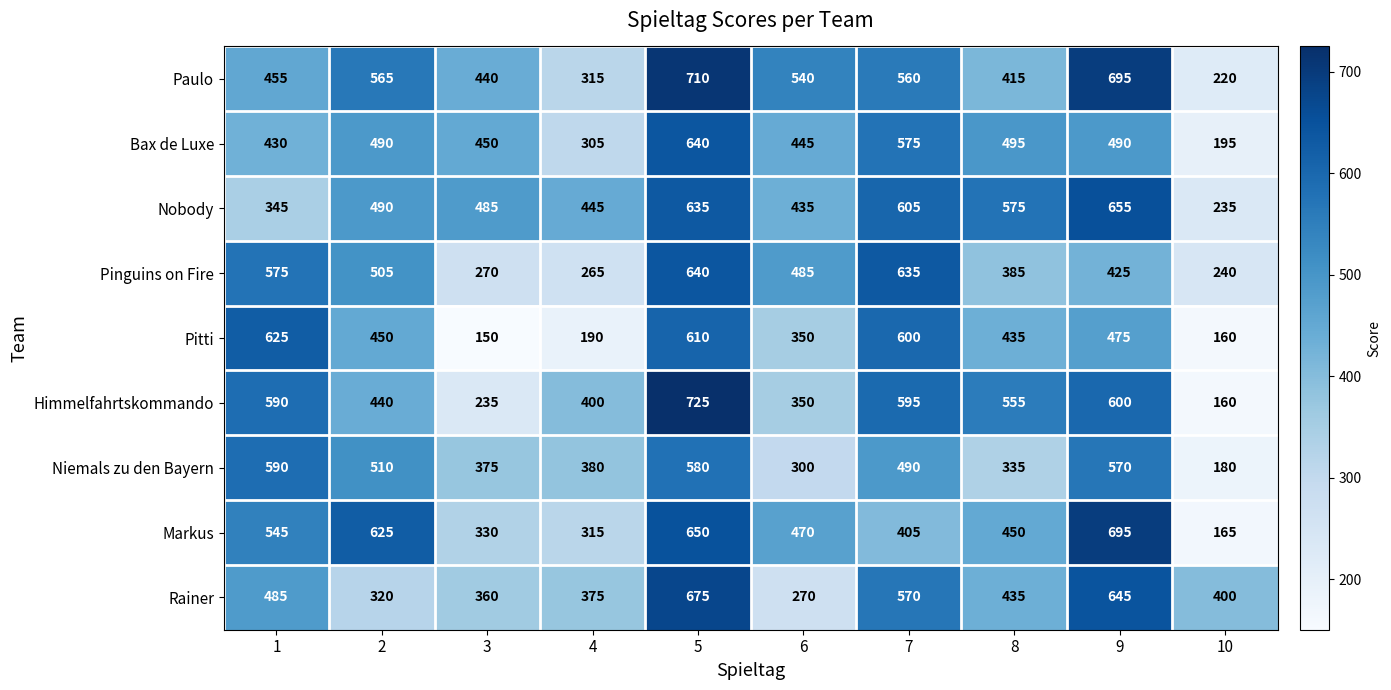

What is the sum of the Himmelfahrtskommando values at 8 and 1?

1145